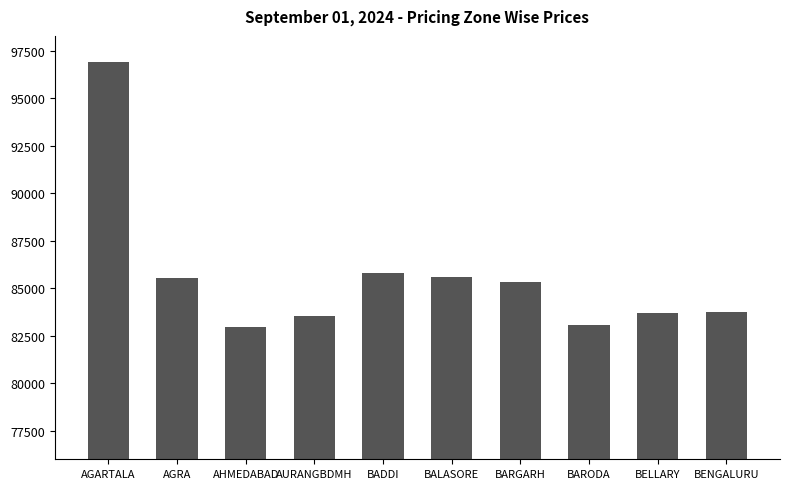

Is it true that the value at AHMEDABAD is 82953?

True